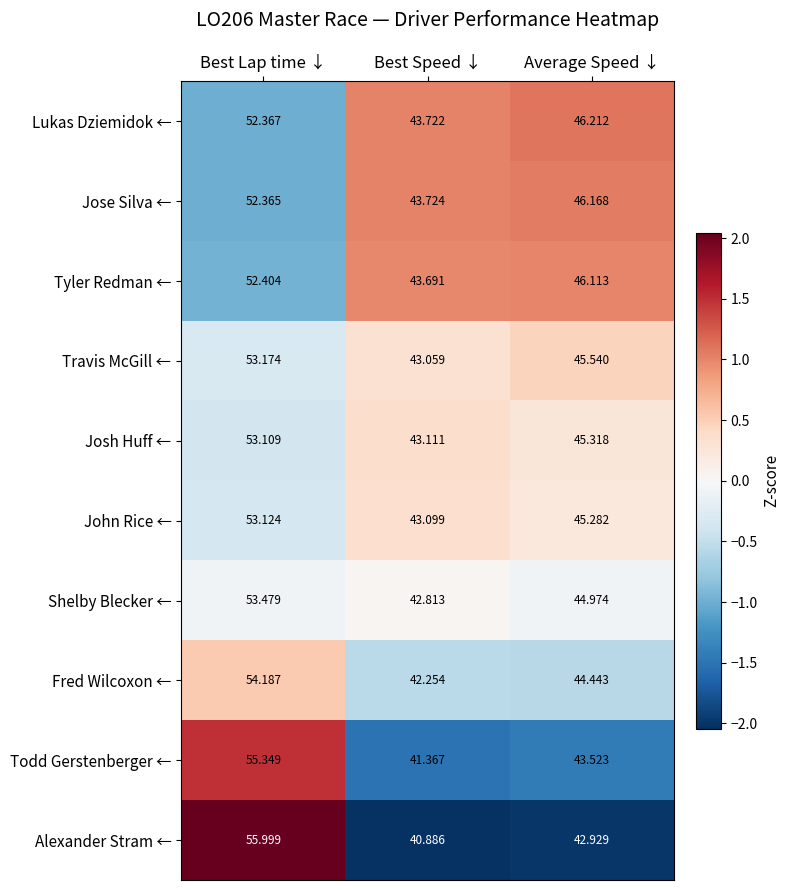

How many data points in Fred Wilcoxon ← are less than 44?

1